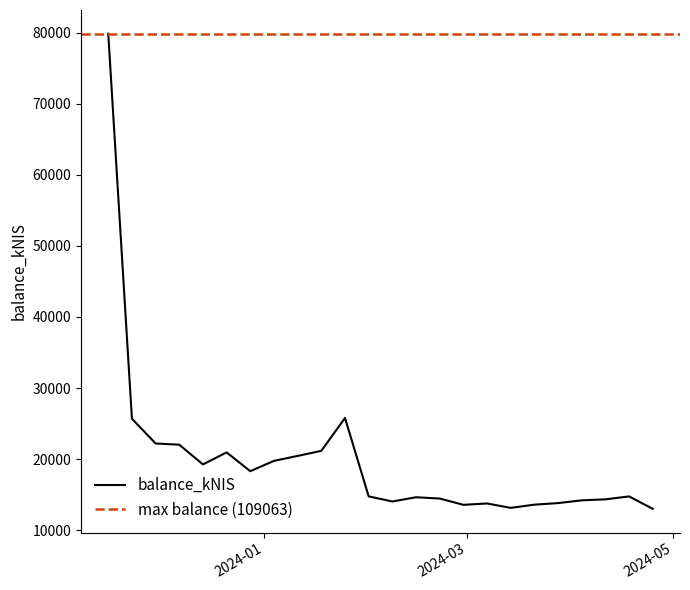

Is it true that the value at 2024-02-15 is 7145.8?

False